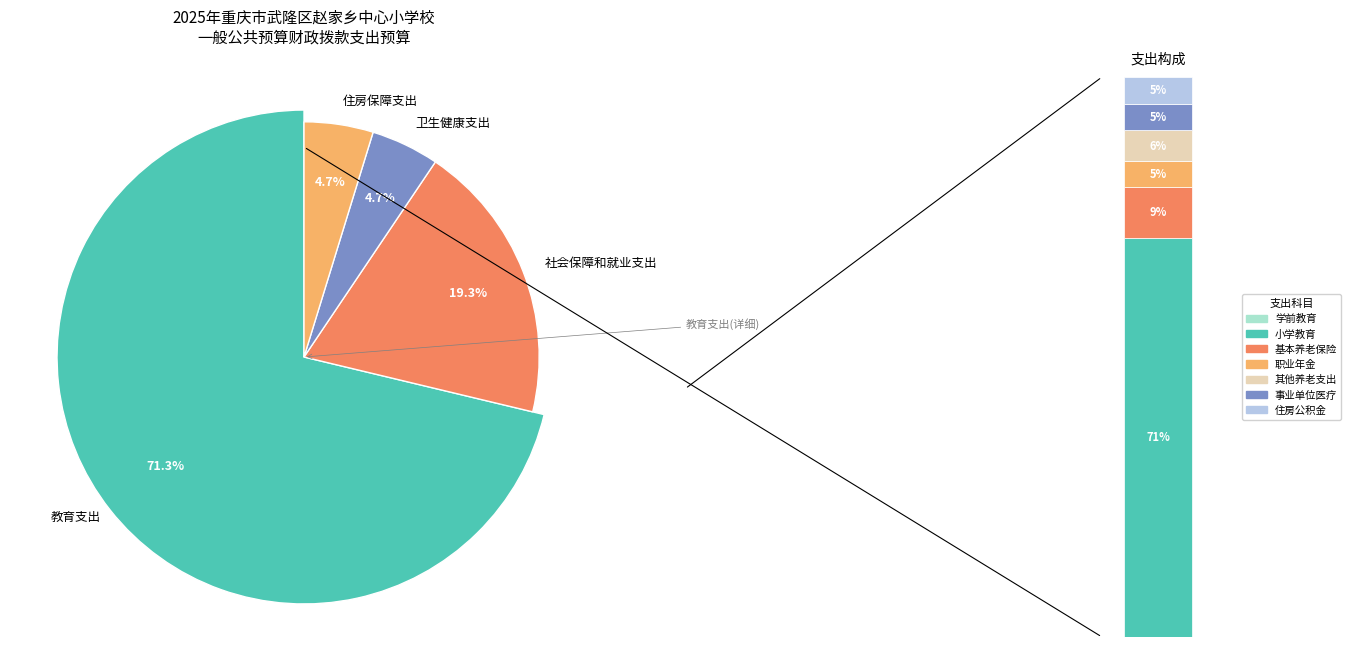

Which category accounts for the majority?

教育支出